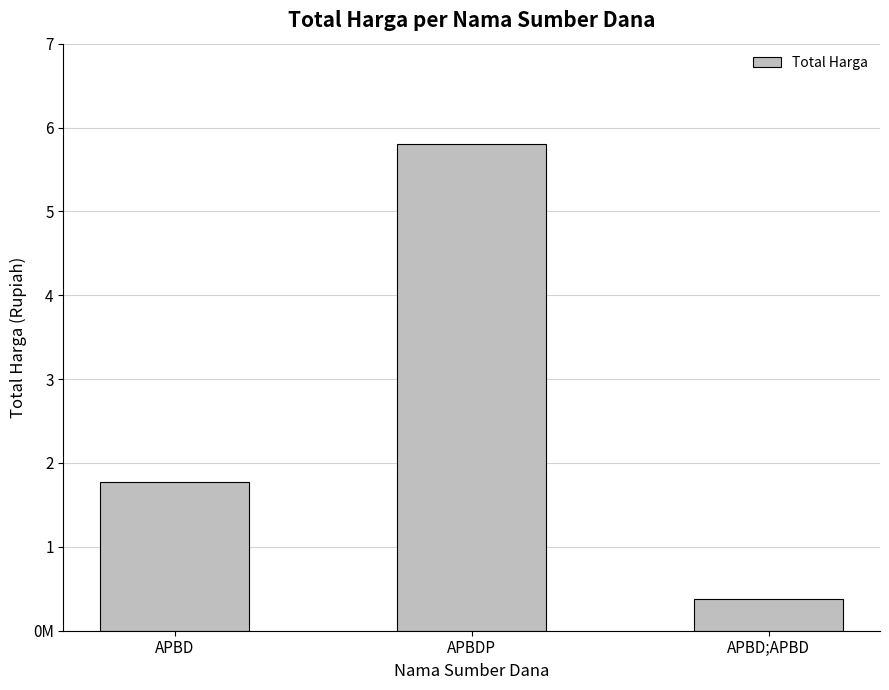

Which category has the lowest value across all series?

APBD;APBD